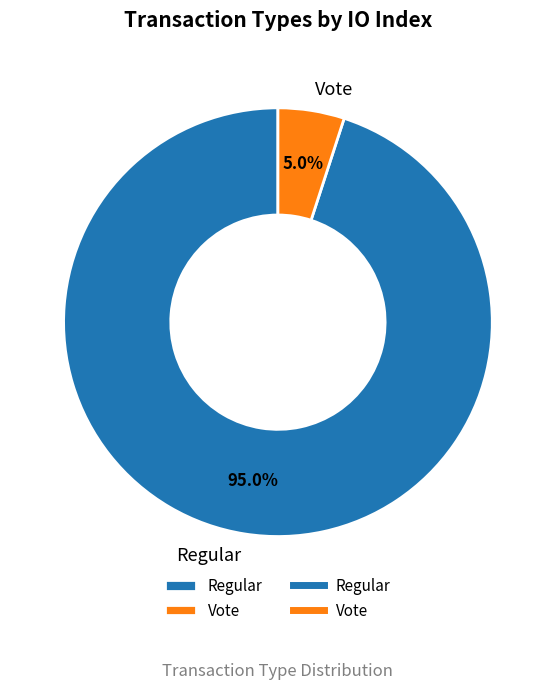

To the nearest percent, what is the average slice percentage?

50%